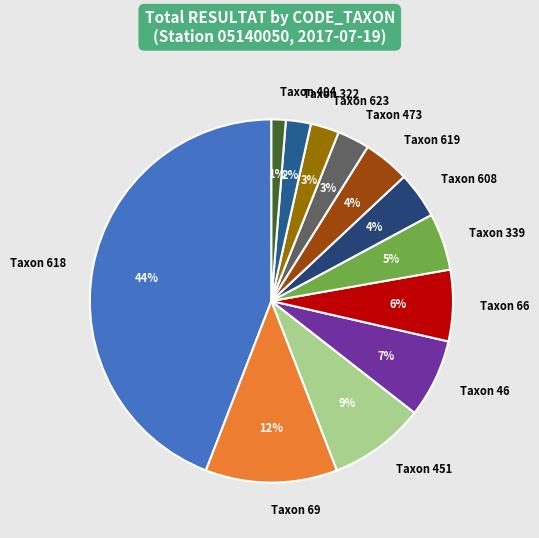

Is it true that Taxon 623 is 3% of the pie?

True